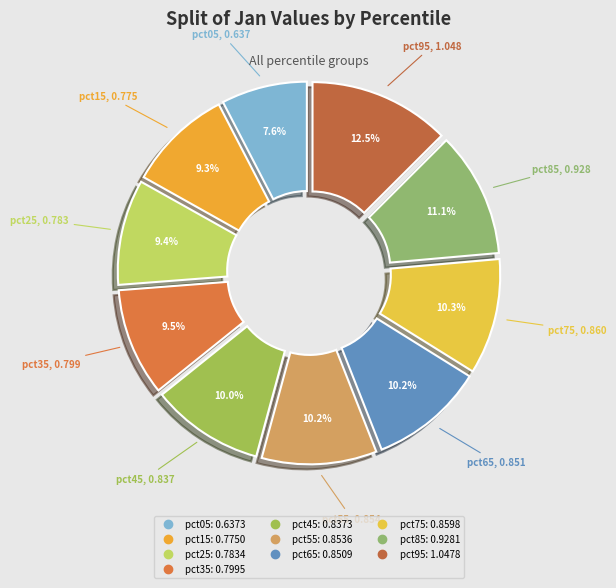

Which category has the biggest portion of the pie?

pct95